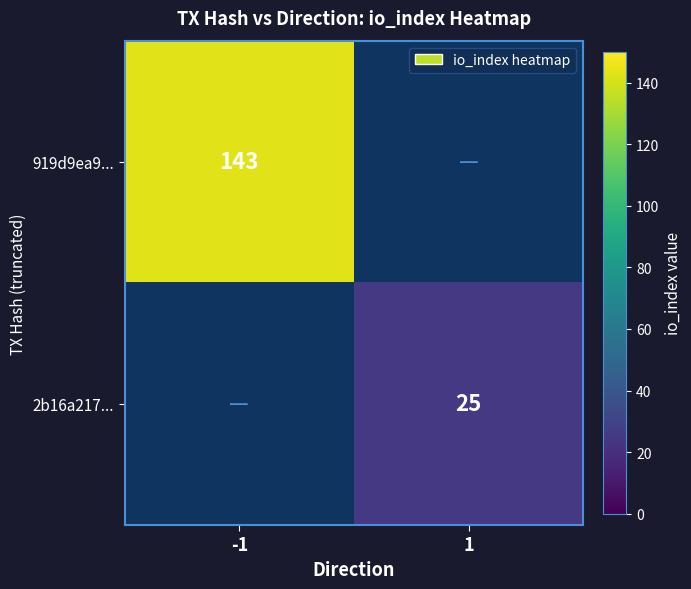

Is it true that 2b16a217... equals 13 at 1?

False